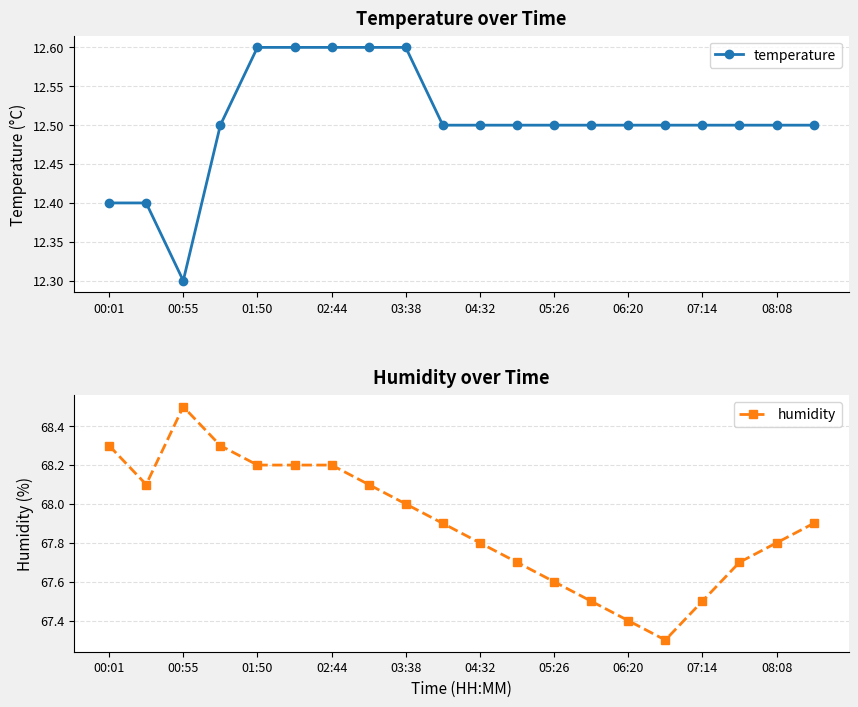

How many temperature values are between 12 and 13?

20